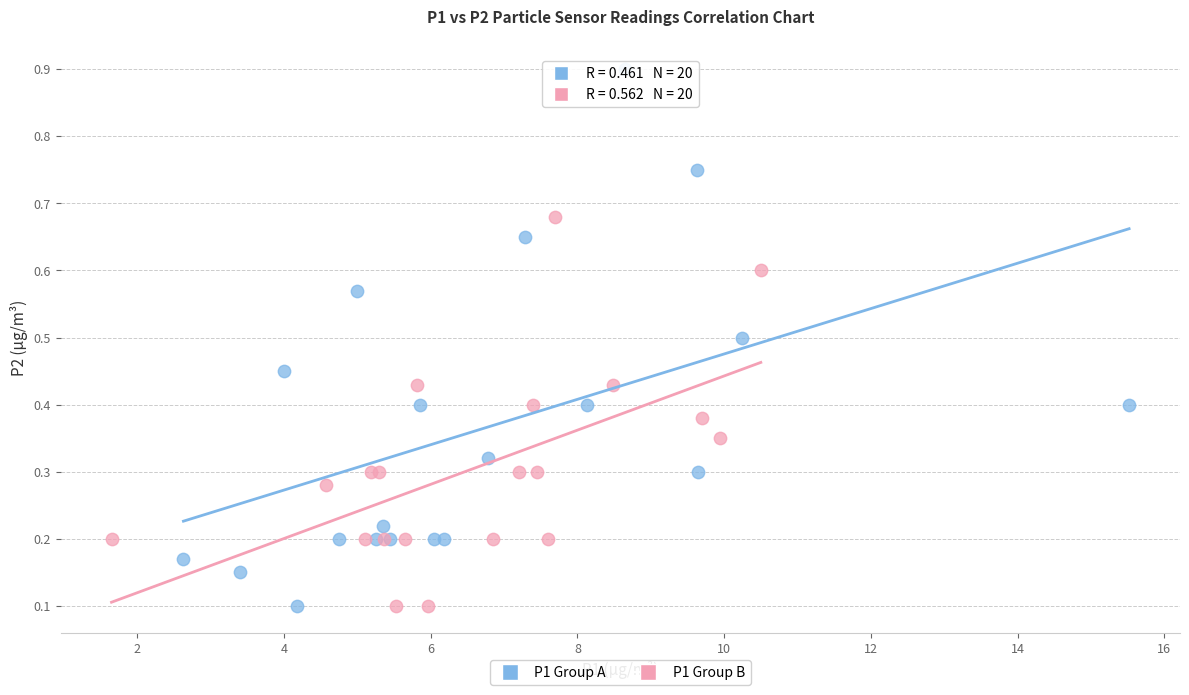

Which series contains the highest Y value?

P1 Group A